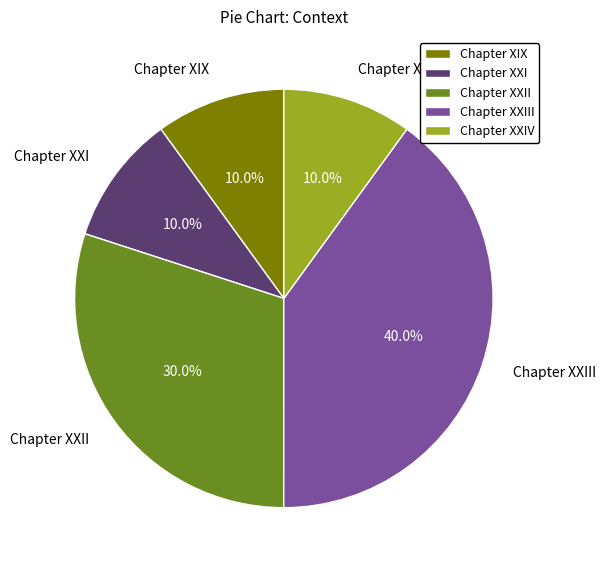

Do Chapter XXII and Chapter XXI together represent more than half of the pie?

No